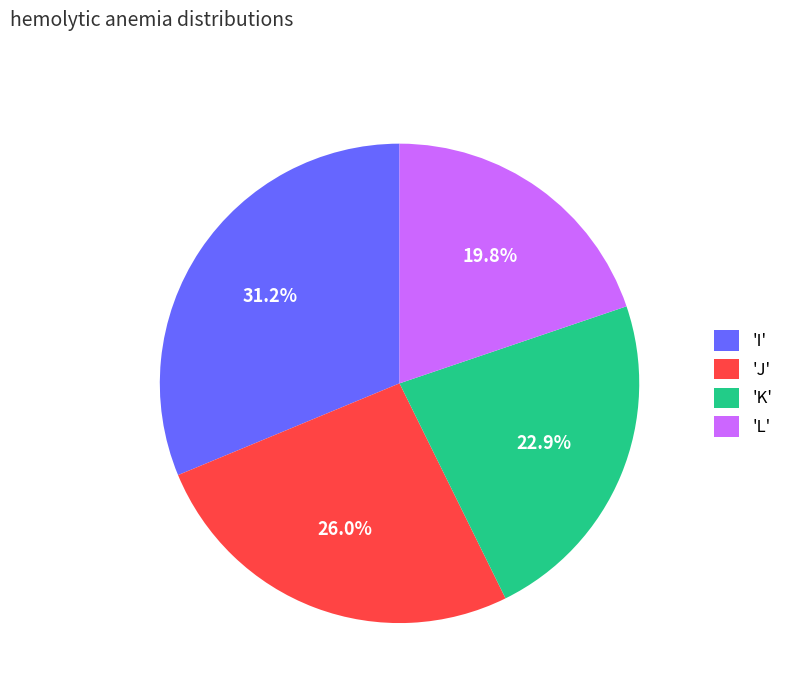

What is the largest slice in the pie chart?

'I'